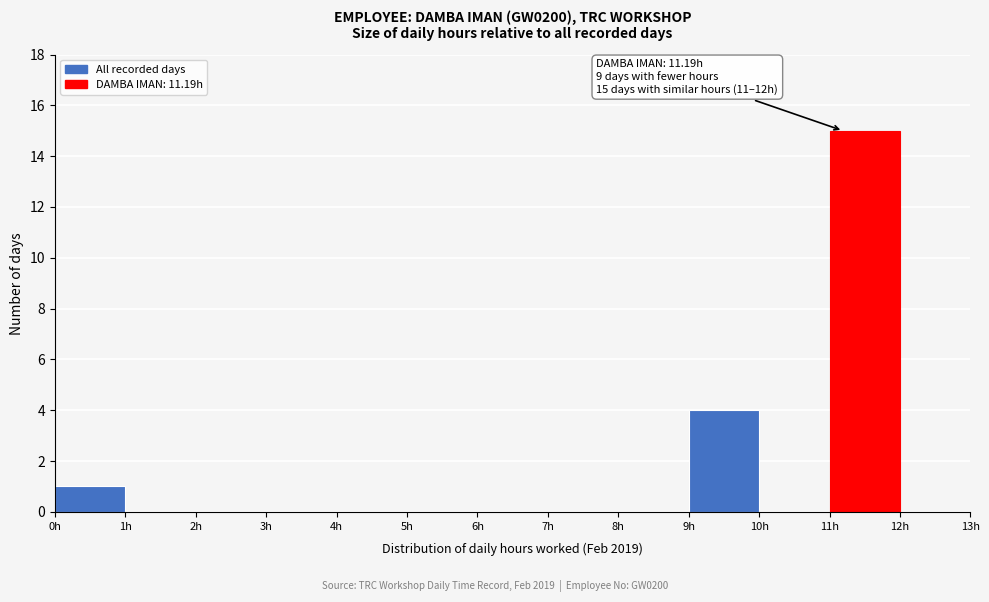

Which range on the x-axis has the tallest bar?

11 to 12